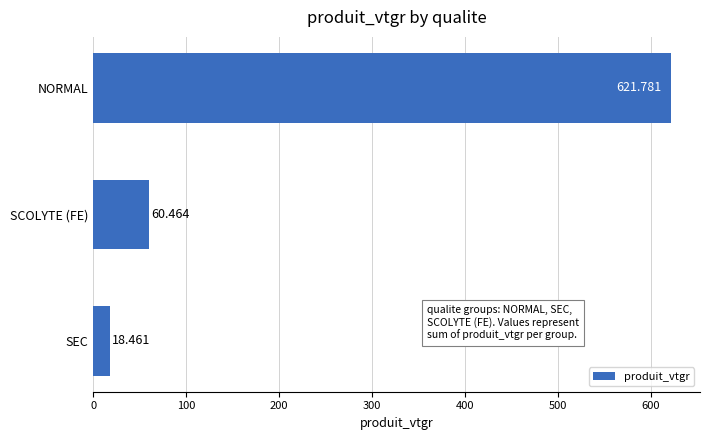

List the labels in order of value, largest first.

NORMAL, SCOLYTE (FE), SEC